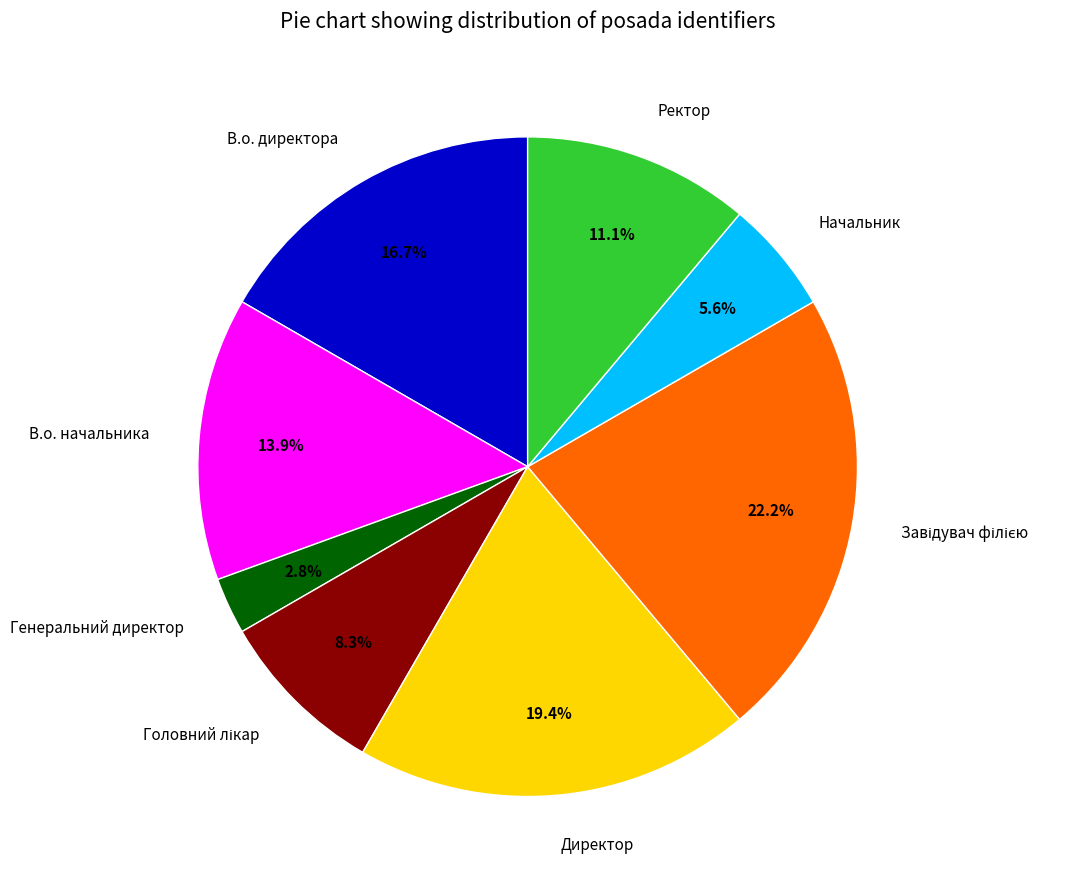

How many segments does this pie chart have?

8